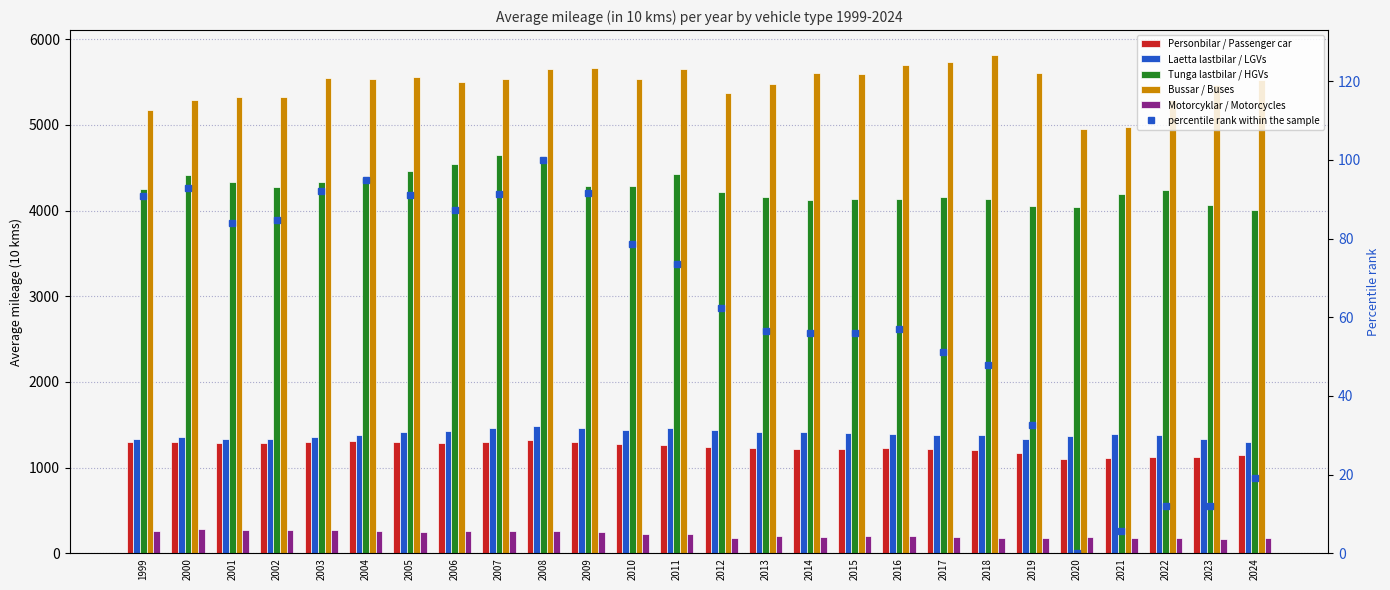

Which series has the largest range (max minus min)?

Bussar / Buses